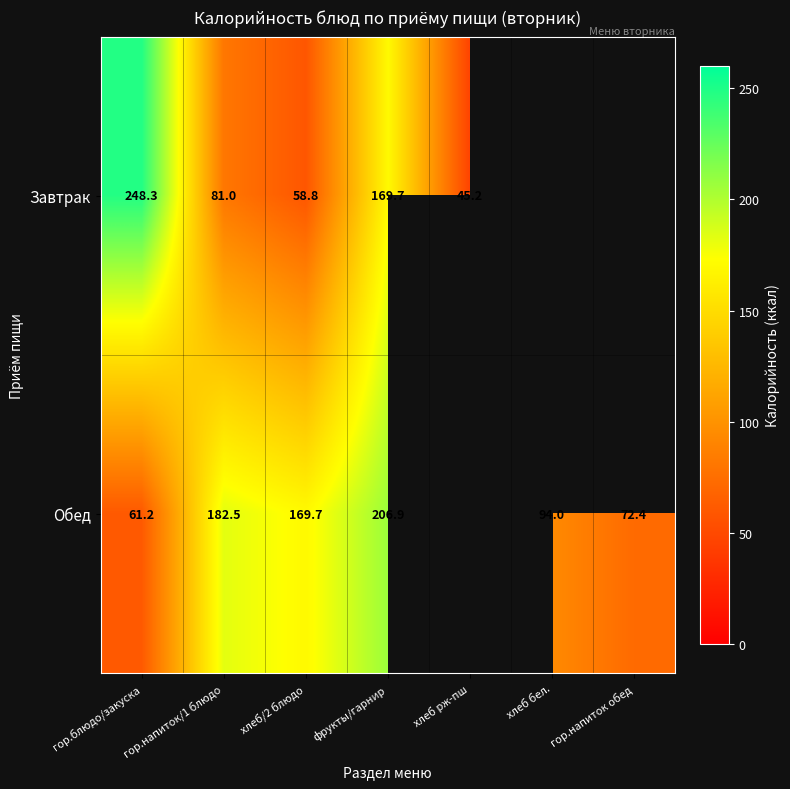

What is the smallest value displayed?

45.2